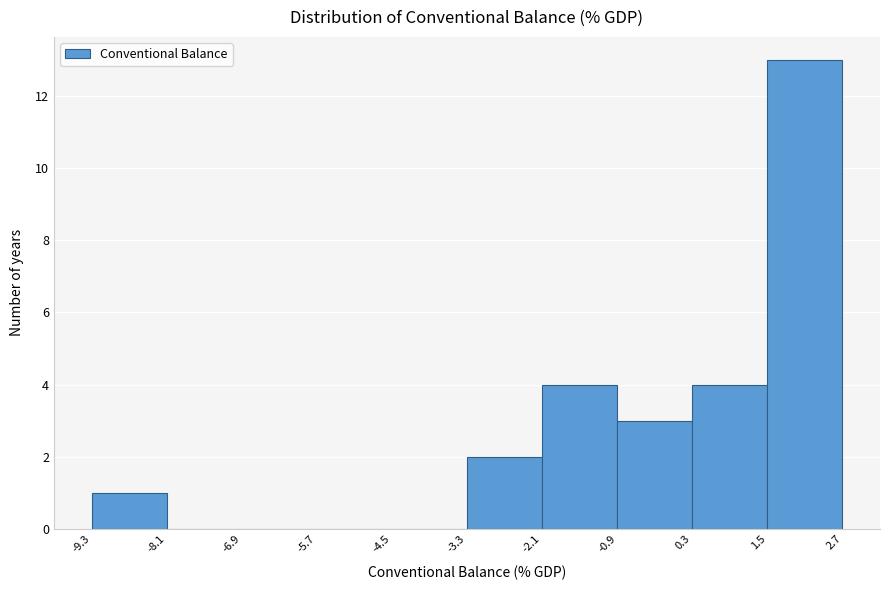

Which range on the x-axis has the tallest bar?

1.5 to 2.7